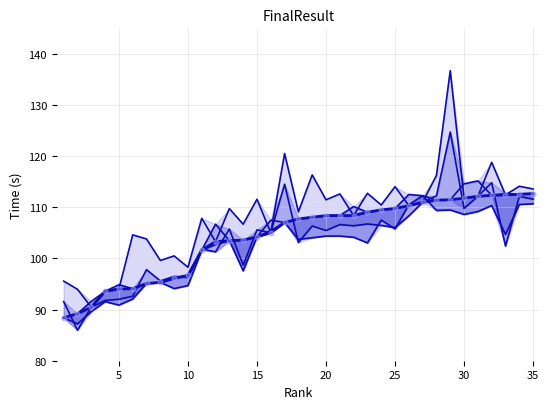

Which series has the largest total across all categories?

Run1_Result_line